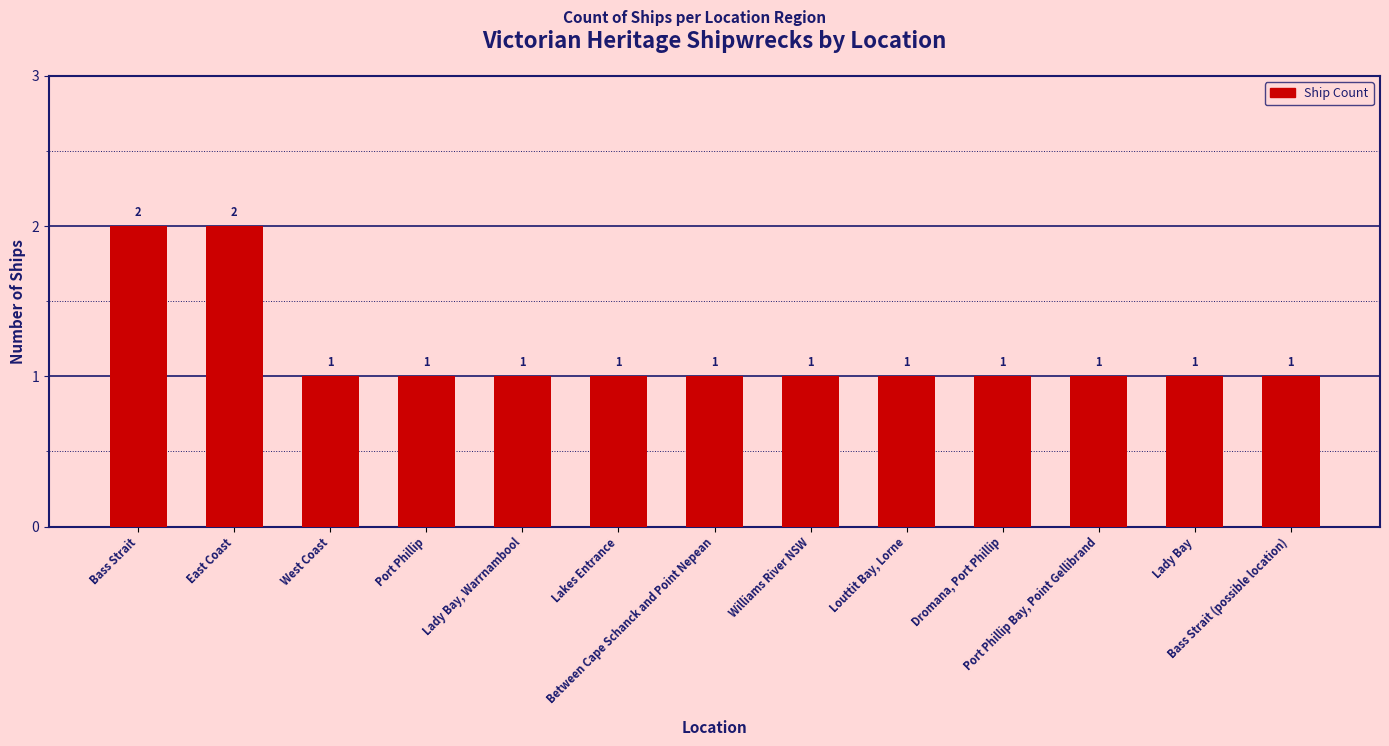

What is the label of the 7th bar from the right?

Between Cape Schanck and Point Nepean